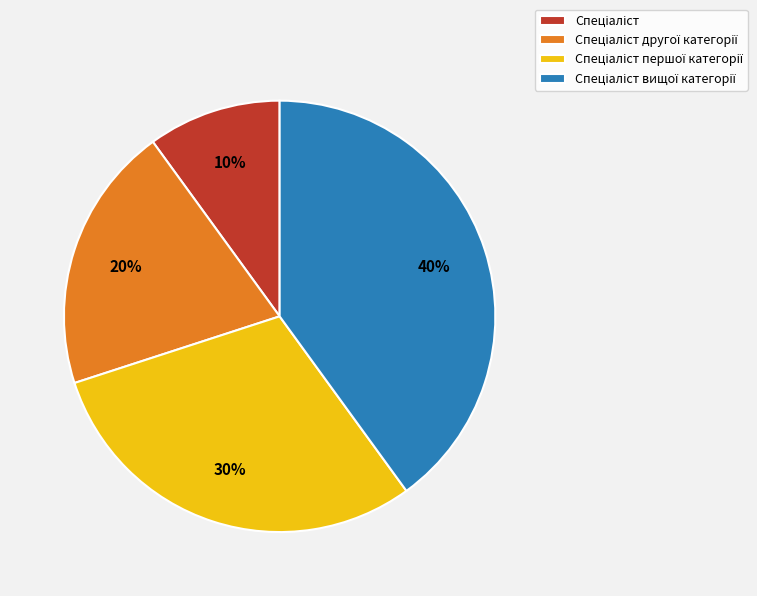

To the nearest percent, what is the difference between the largest and smallest slice percentages?

30%